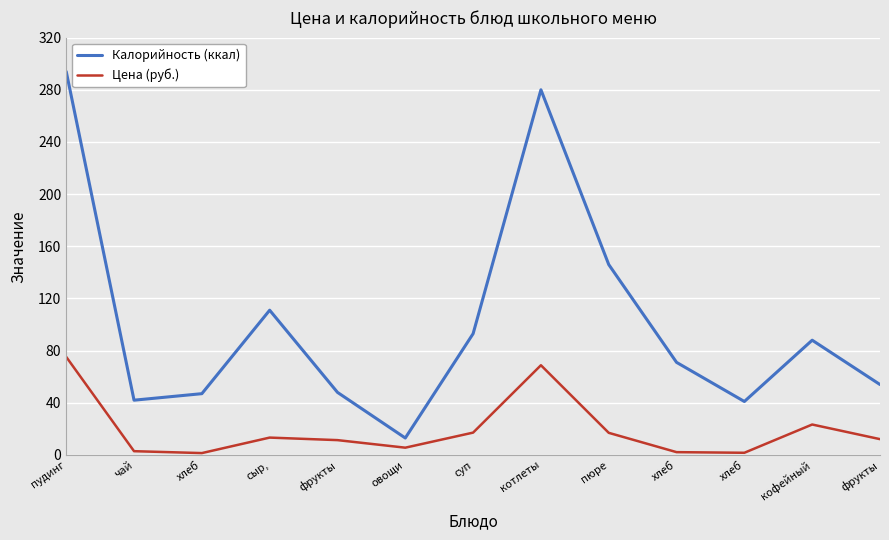

How many lines are shown in the chart?

2